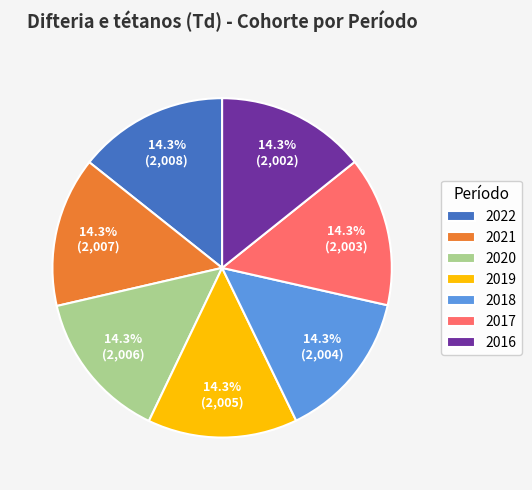

What is the total percentage of 2022 and 2019?

28.6%